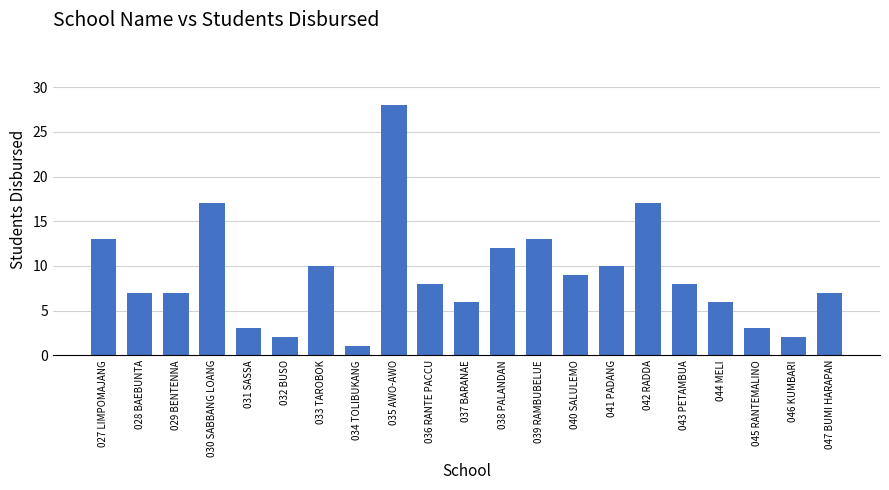

What is the approximate value at 045 RANTEMALINO, to the nearest 5?

5